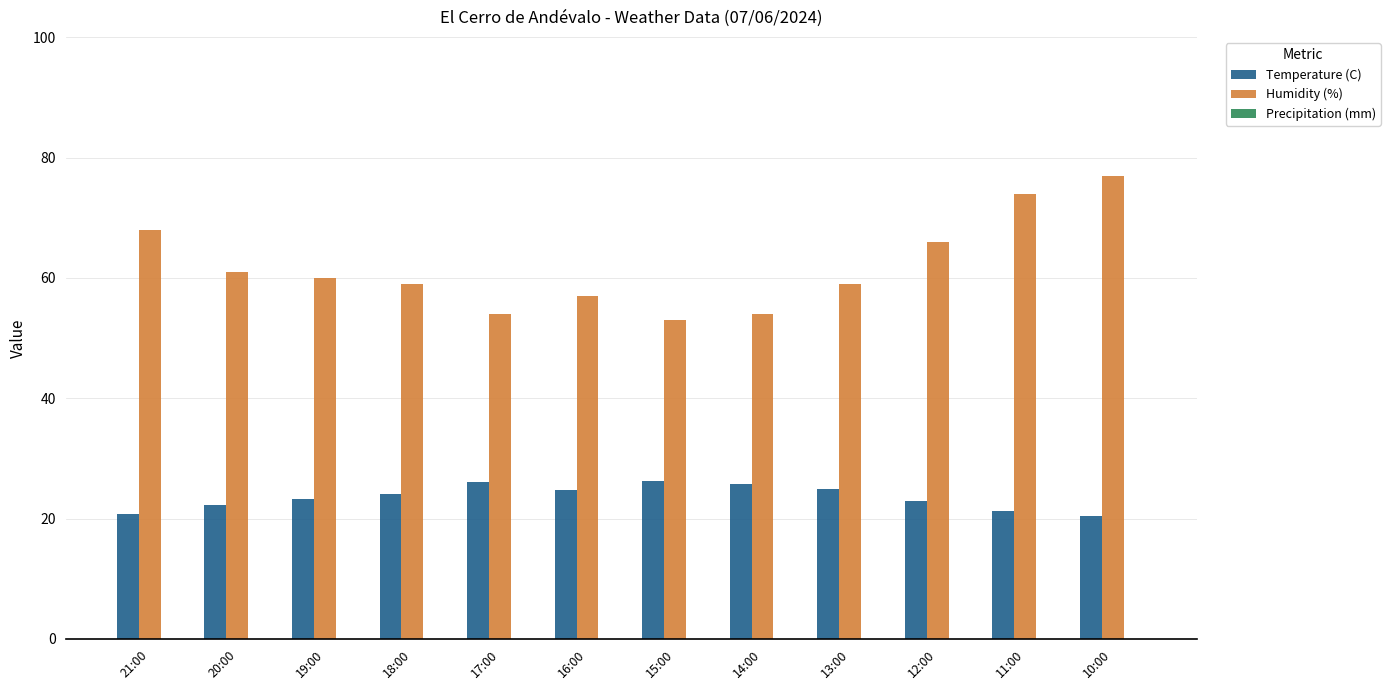

Does the chart contain any negative values?

No